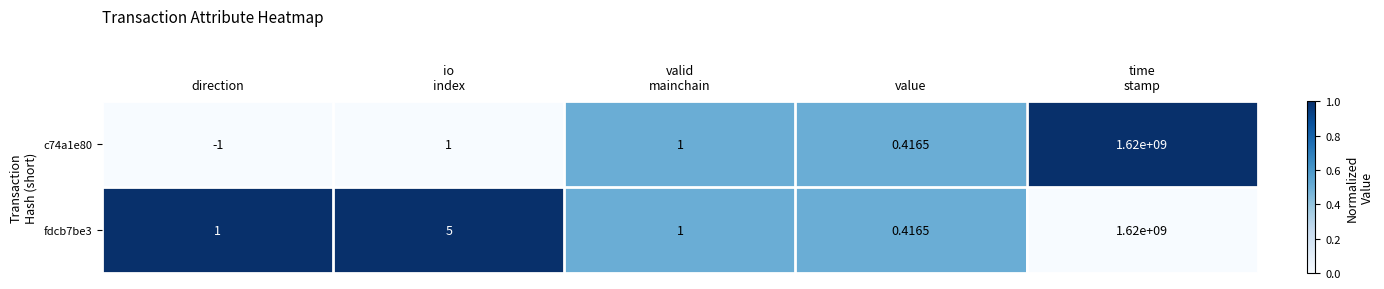

Which category has the lowest value in the c74a1e80 series?

direction